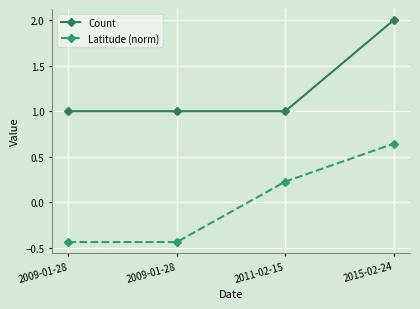

What are all the series names shown in the legend?

Count, Latitude (norm)